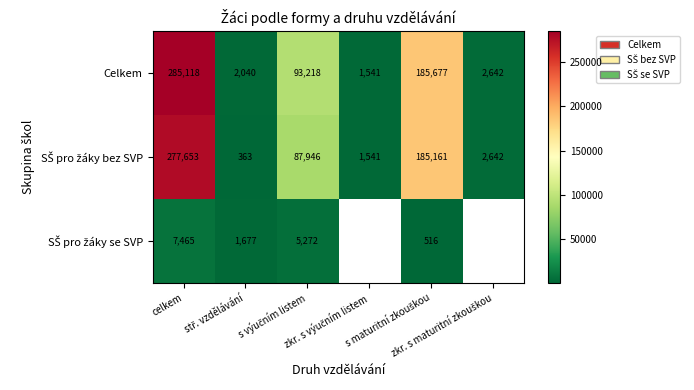

At which category does the chart reach its minimum across all series?

stř. vzdělávání